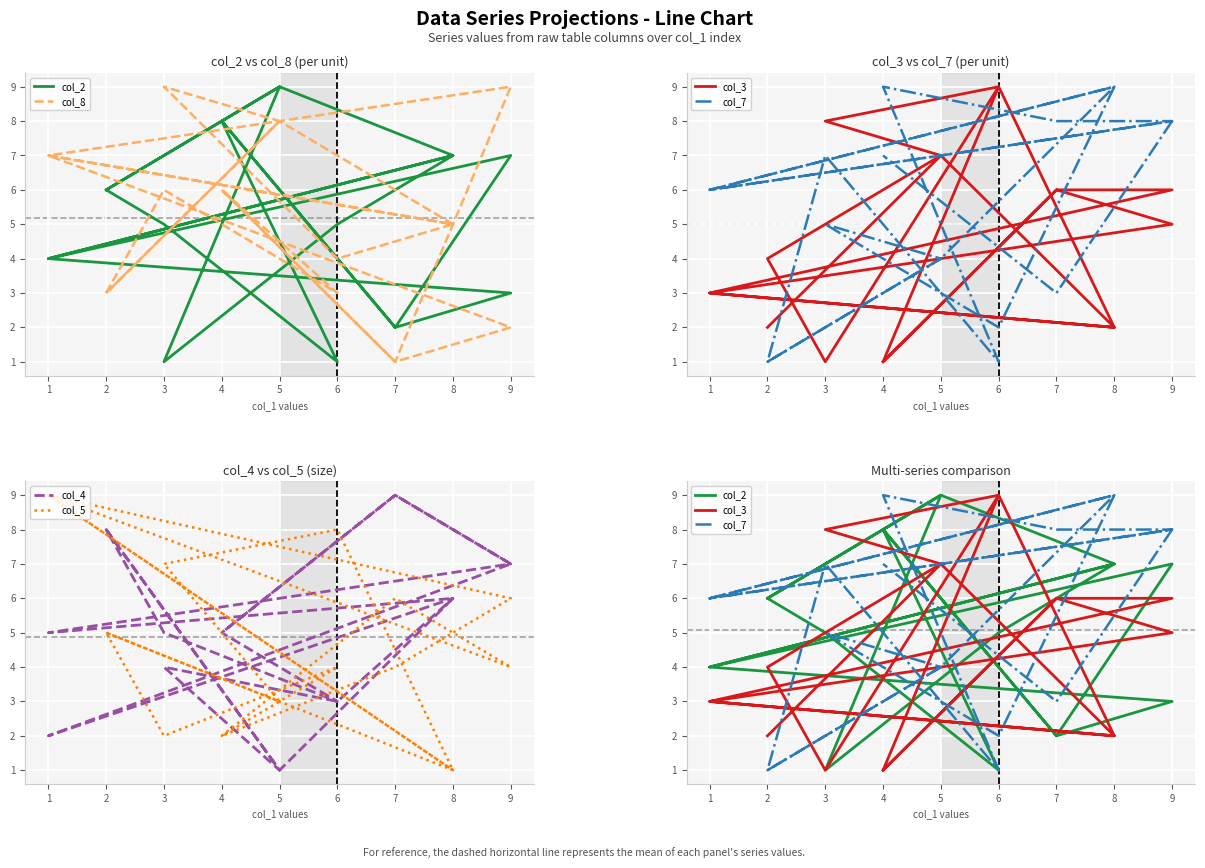

In col_4, how many points are lower than both neighbors (excluding endpoints)?

6